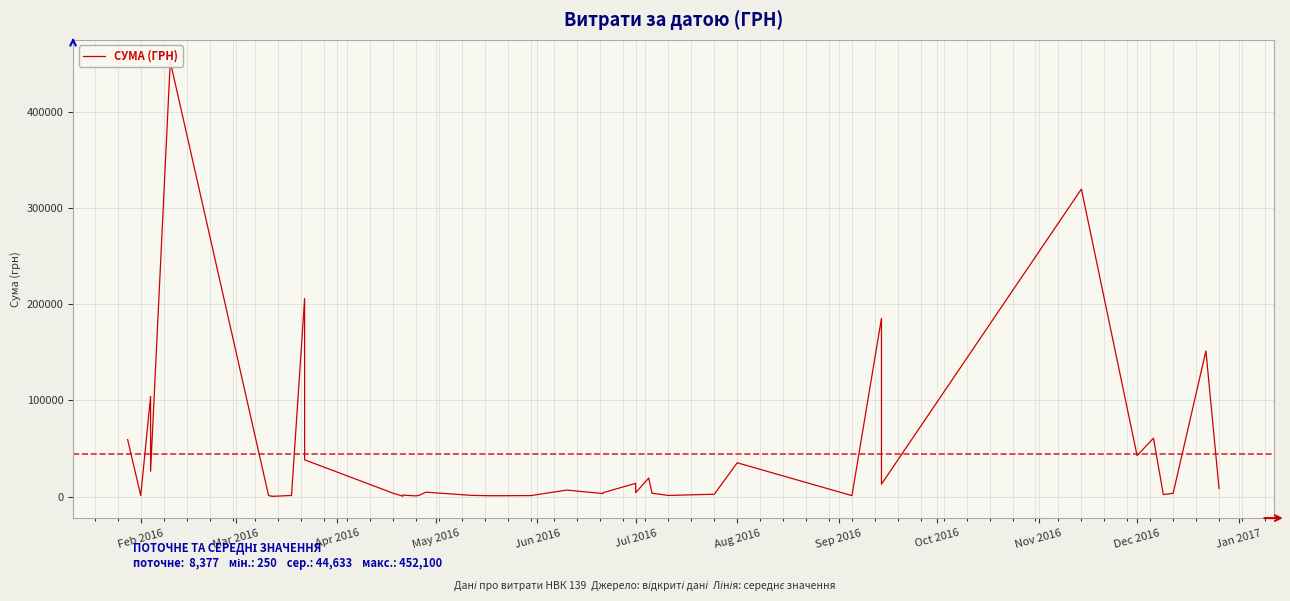

What is the value of the 25th point from the left?

4083.9